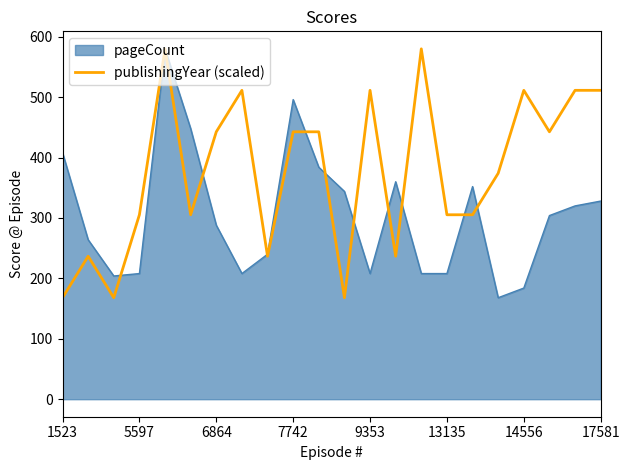

List the series in order of their overall mean, lowest first.

pageCount, publishingYear (scaled)